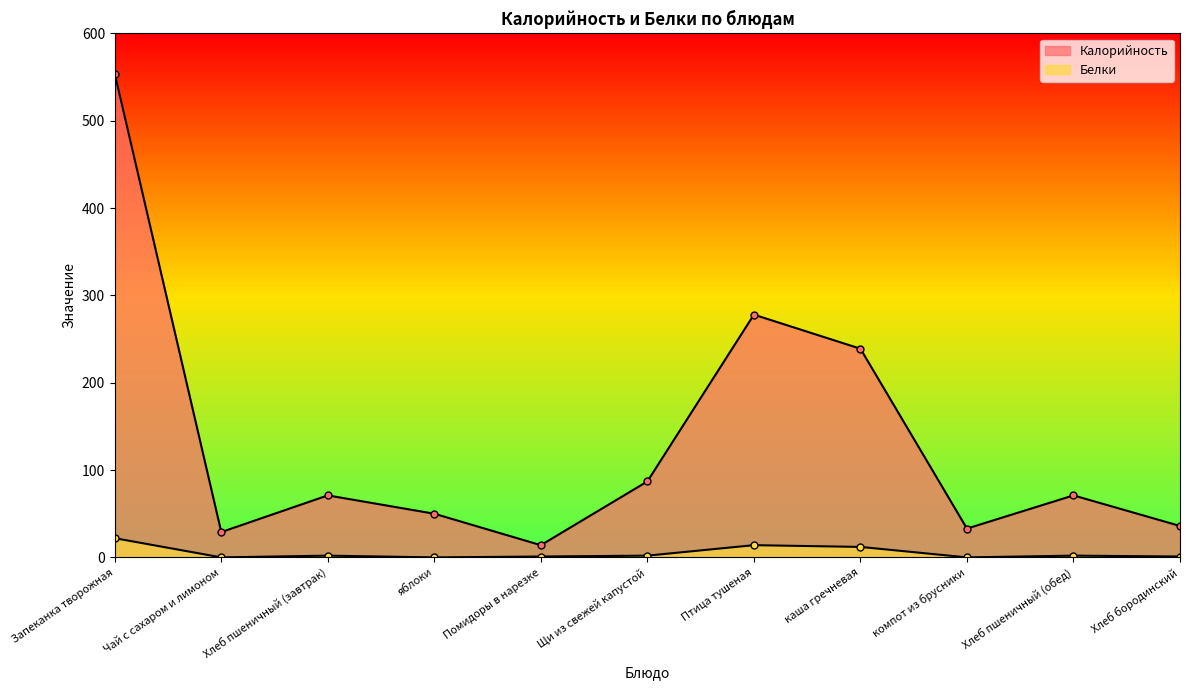

What is the label of the 9th point from the left?

компот из брусники